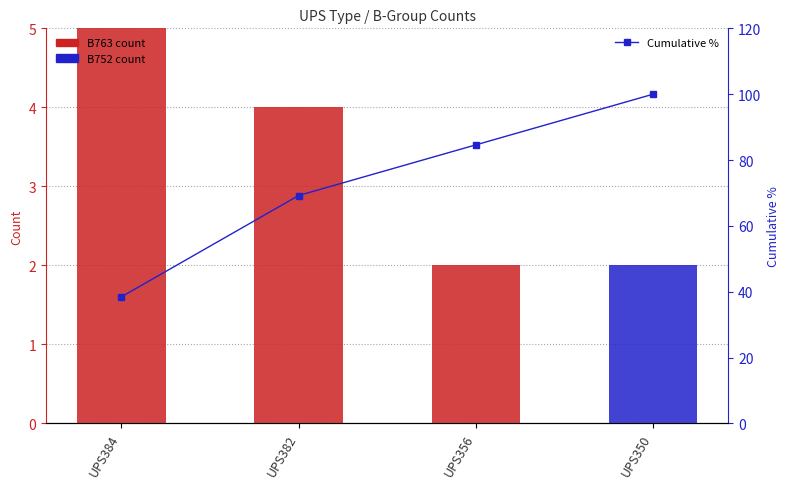

Rank the series by their maximum value, from lowest to highest.

B752, B763, Cumulative %